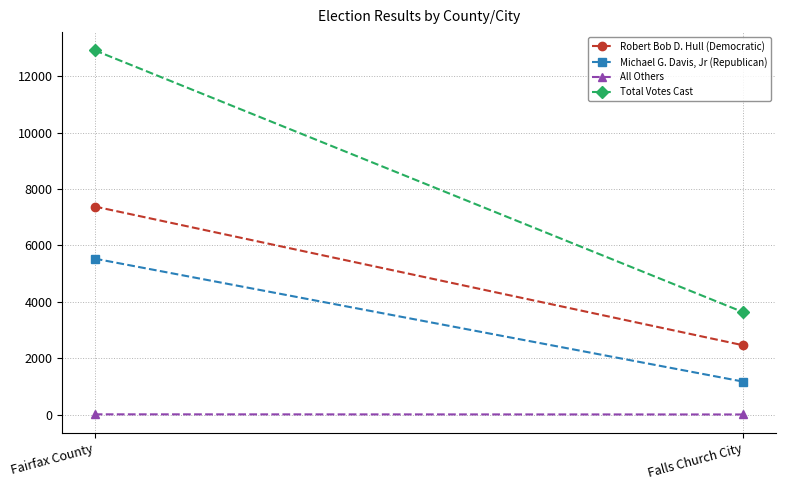

The Robert Bob D. Hull (Democratic) series shows 4121 at Falls Church City. True or false?

False